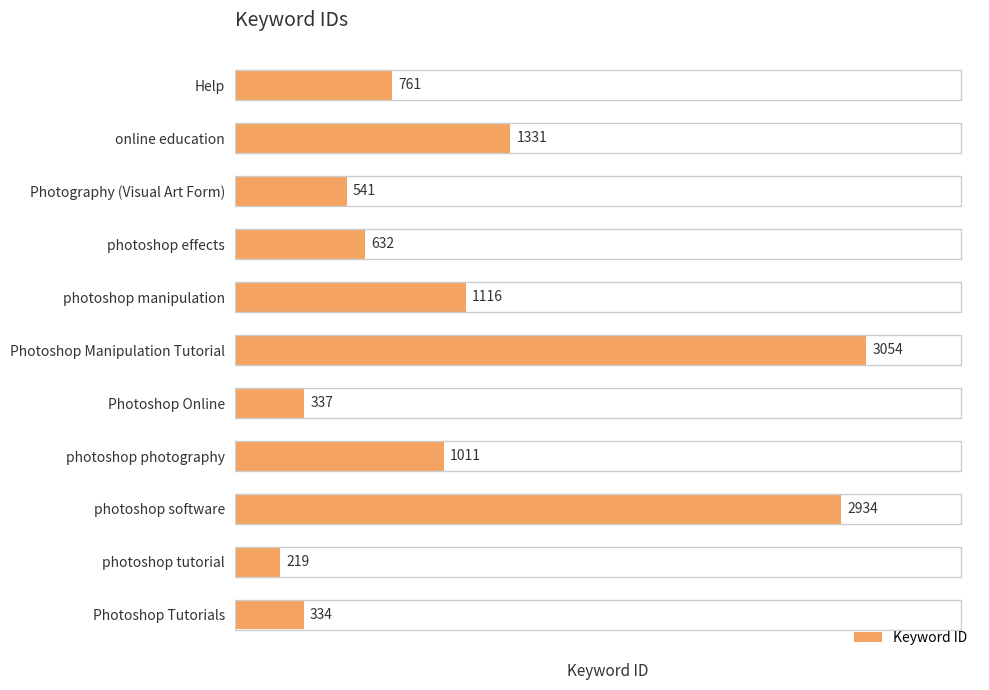

The value at photoshop effects is 632. True or false?

True